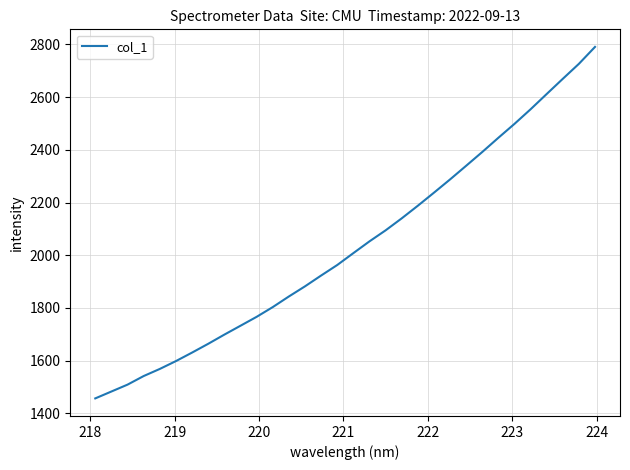

Reading right to left, what are all the values shown in this chart?

2790.3	2726.2	2669.3	2611.7	2553.8	2498.4	2445.6	2391.7	2339.4	2287.6	2237.3	2187.8	2139.9	2094.4	2052.6	2008.0	1962.9	1923.0	1882.0	1843.5	1803.2	1766.2	1732.5	1698.8	1664.0	1630.7	1598.4	1568.6	1541.6	1509.1	1482.9	1456.8